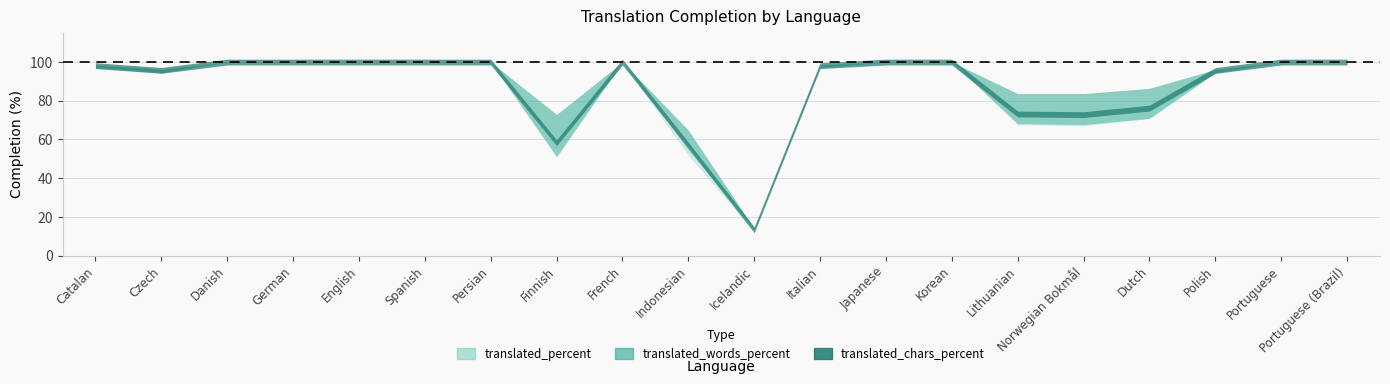

List the labels in order of translated_chars_percent value, largest first.

Danish, German, English, Spanish, Persian, French, Japanese, Korean, Portuguese, Portuguese (Brazil), Catalan, Italian, Czech, Polish, Dutch, Lithuanian, Norwegian Bokmål, Indonesian, Finnish, Icelandic